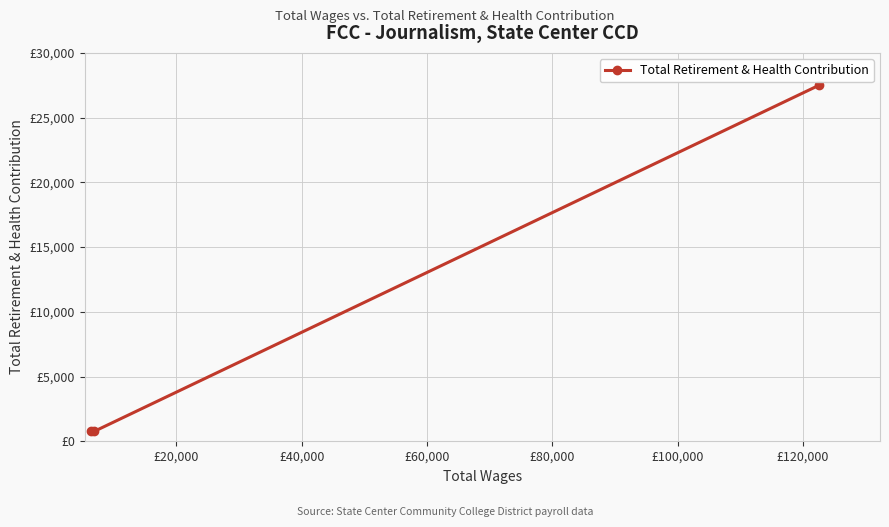

Is this an area chart (filled region under the line)?

No